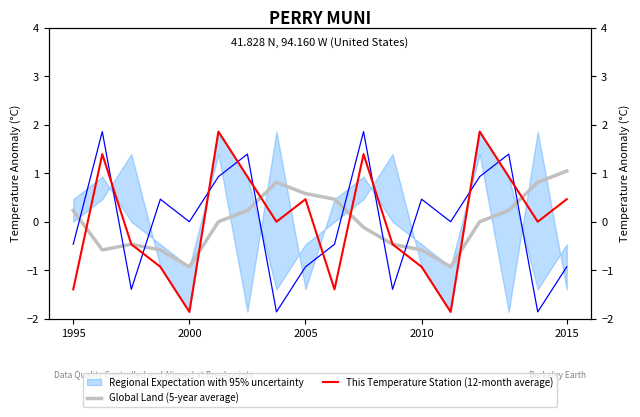

In Global Land (5-year average), how many points are higher than both neighbors (excluding endpoints)?

2